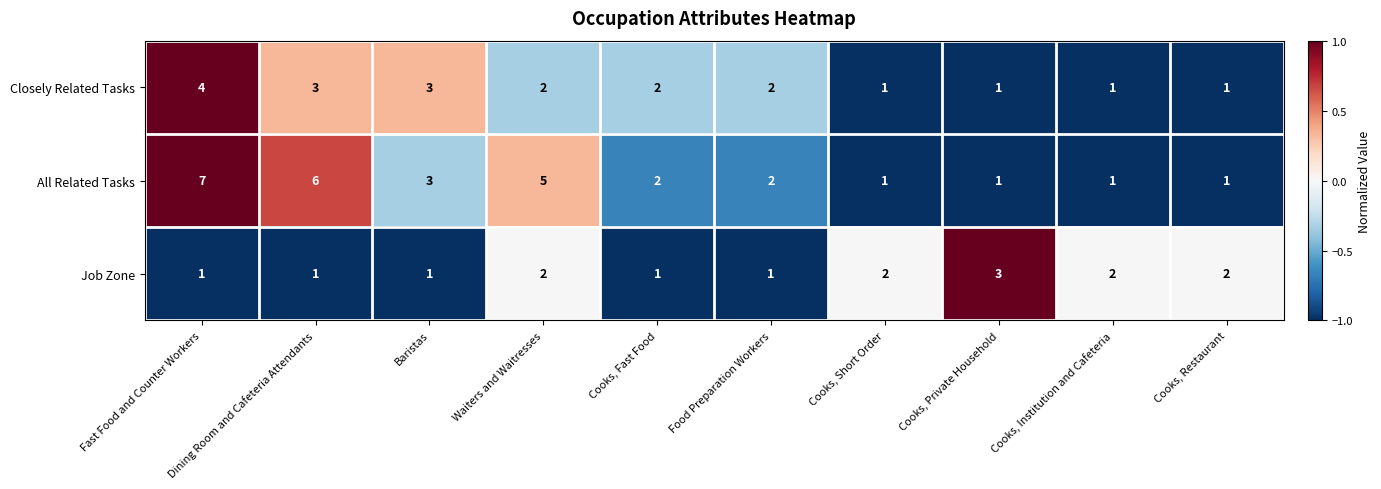

How many data points does each series have?

10